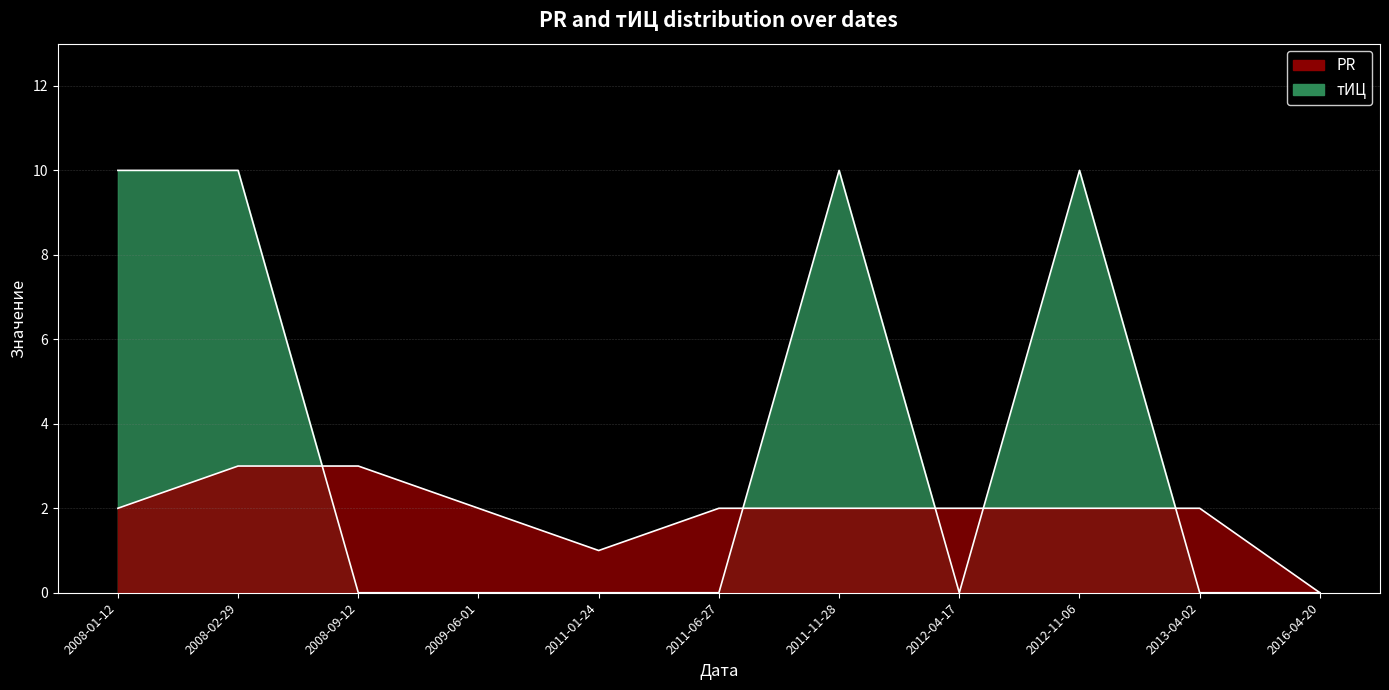

Count the number of data series in this chart.

2